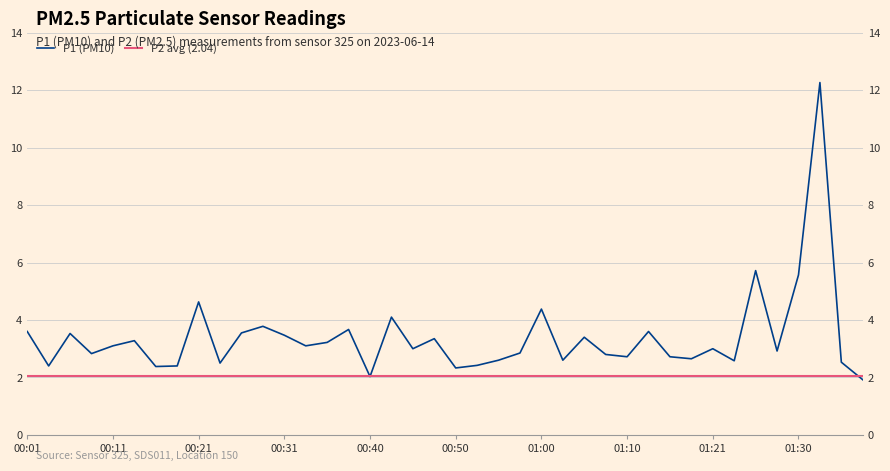

Rank the categories by value from highest to lowest.

01:33, 01:25, 01:30, 00:21, 01:00, 00:43, 00:28, 00:38, 00:01, 01:13, 00:26, 00:06, 00:31, 01:05, 00:48, 00:13, 00:36, 00:11, 00:33, 00:45, 01:21, 01:28, 00:58, 00:08, 01:08, 01:10, 01:15, 01:18, 00:55, 01:03, 01:23, 01:35, 00:23, 00:53, 00:03, 00:18, 00:16, 00:50, 00:40, 01:38